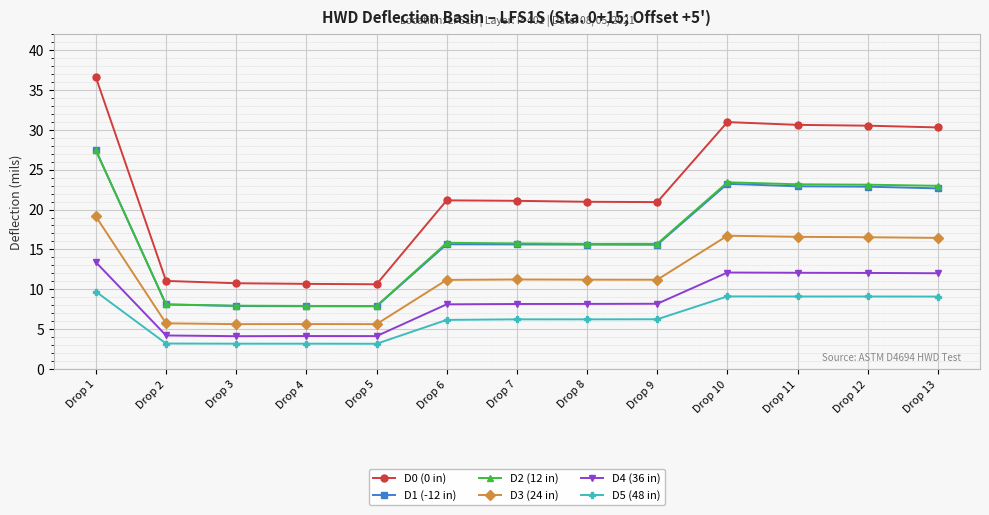

At which category is the sum across all series the highest?

Drop 1